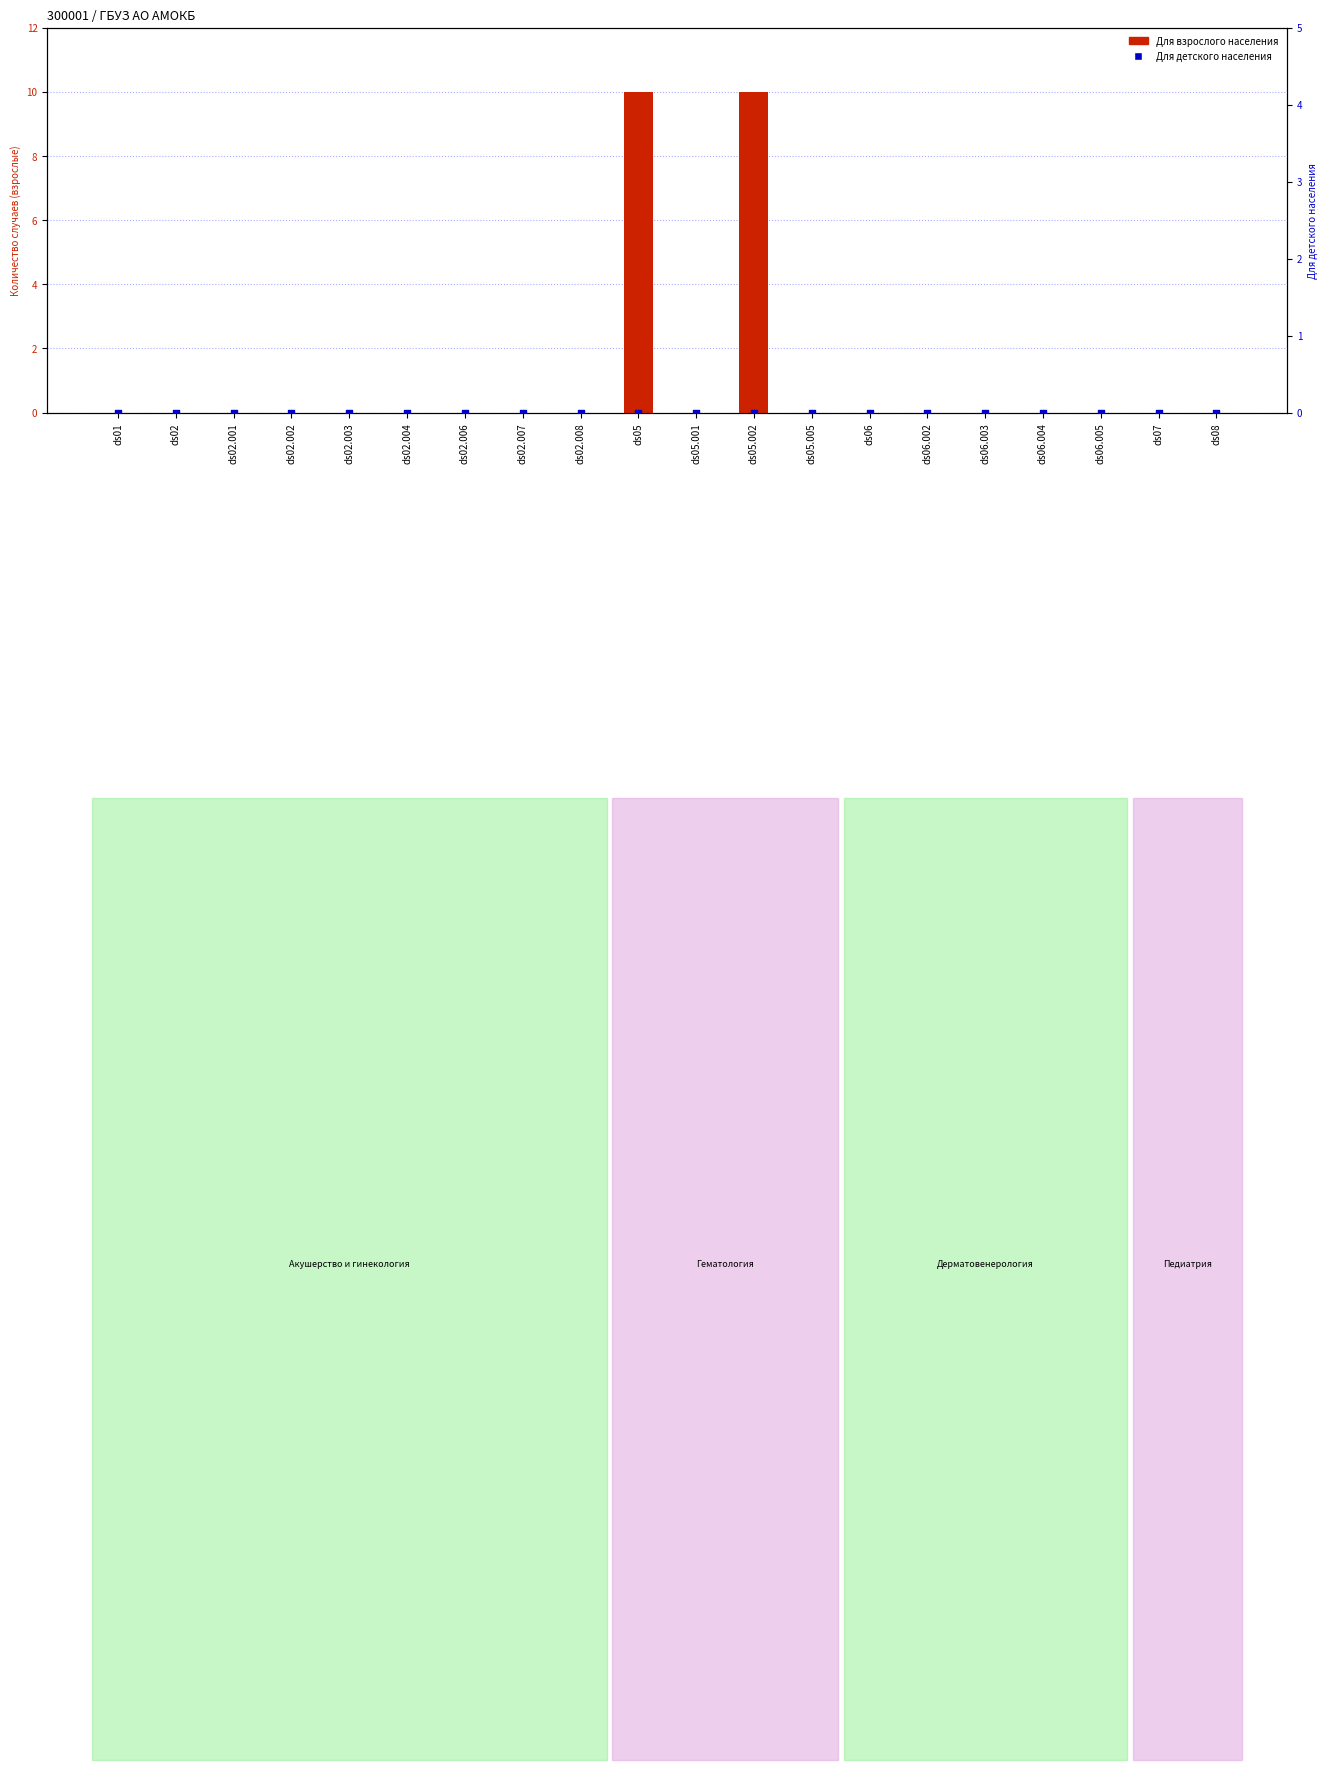

At which category is the sum across all series the highest?

ds05